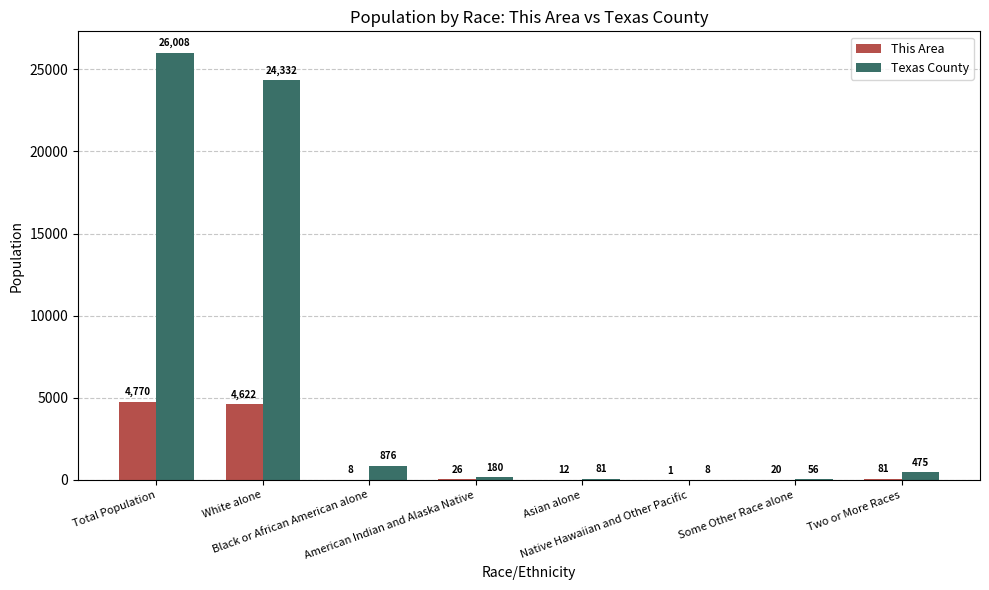

Which series has the largest total across all categories?

Texas County